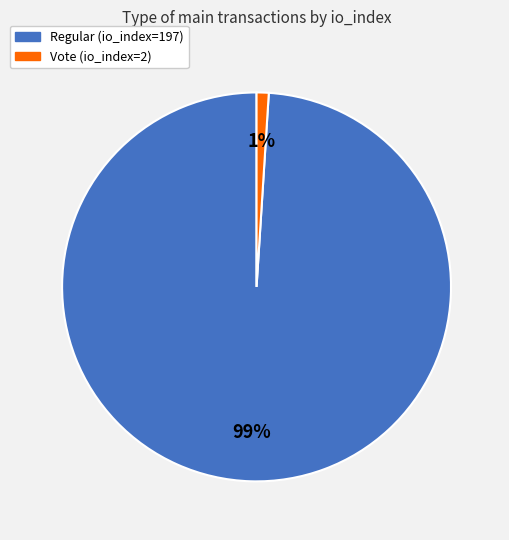

Rank the categories by value from highest to lowest.

Regular (io_index=197), Vote (io_index=2)